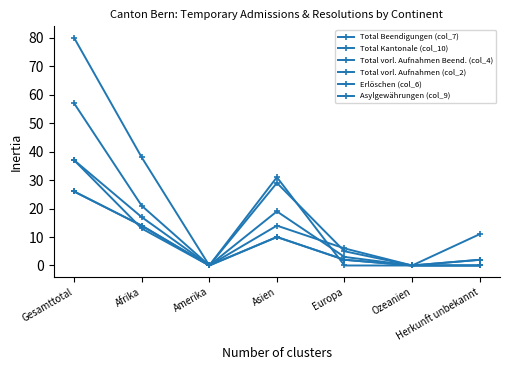

Is this an area chart (filled region under the line)?

No